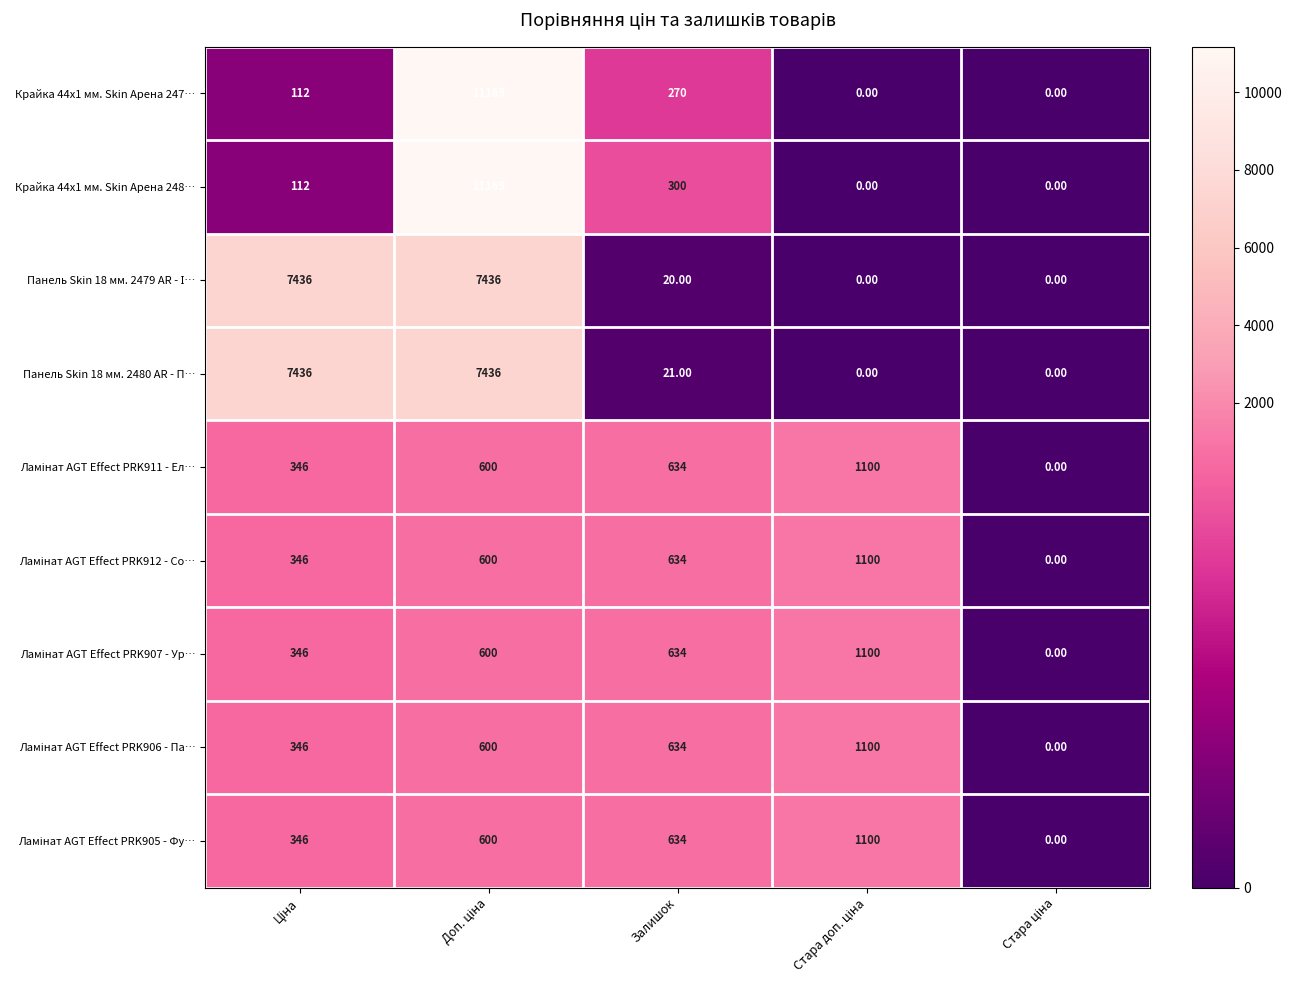

Where is Крайка 44x1 мм. Skin Арена 248… nearest to the value 5584?

Залишок